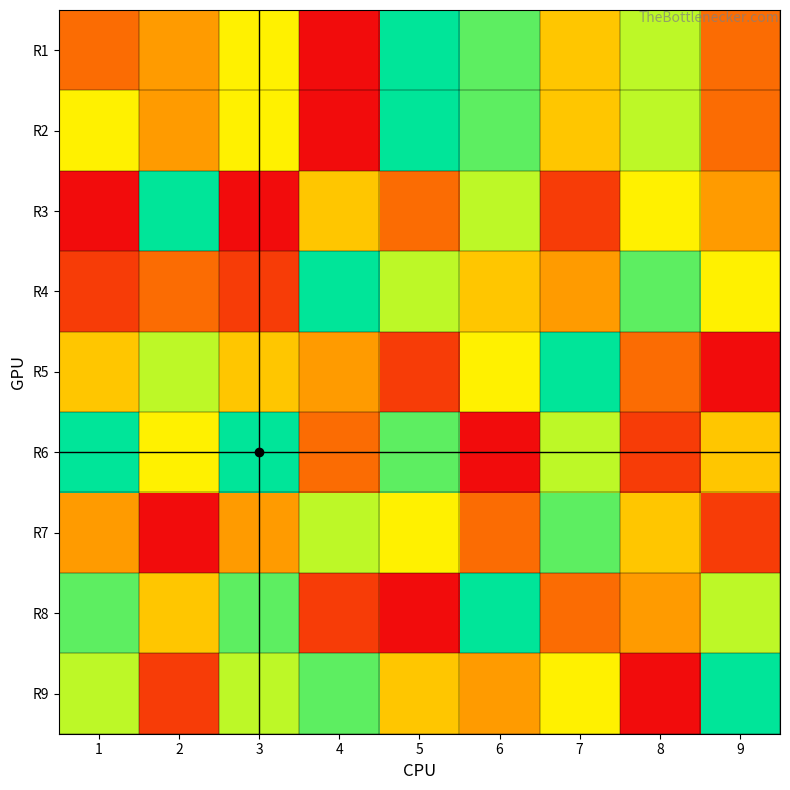

What is the spread (max minus min) of values at 2?

8